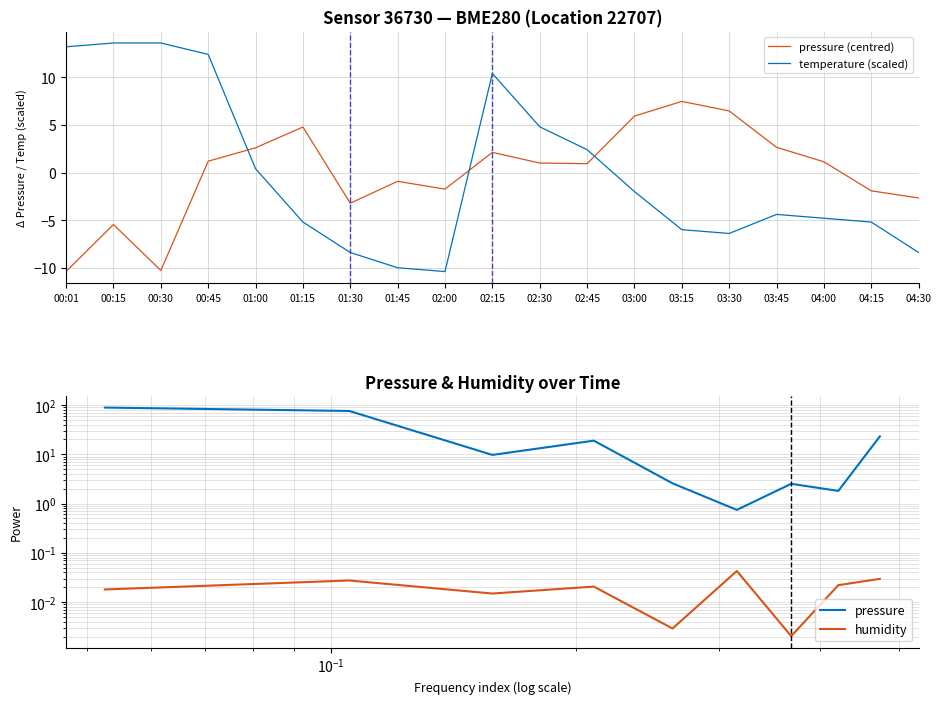

What is the sum of the temperature values at 01:15 and 00:30?

8.4